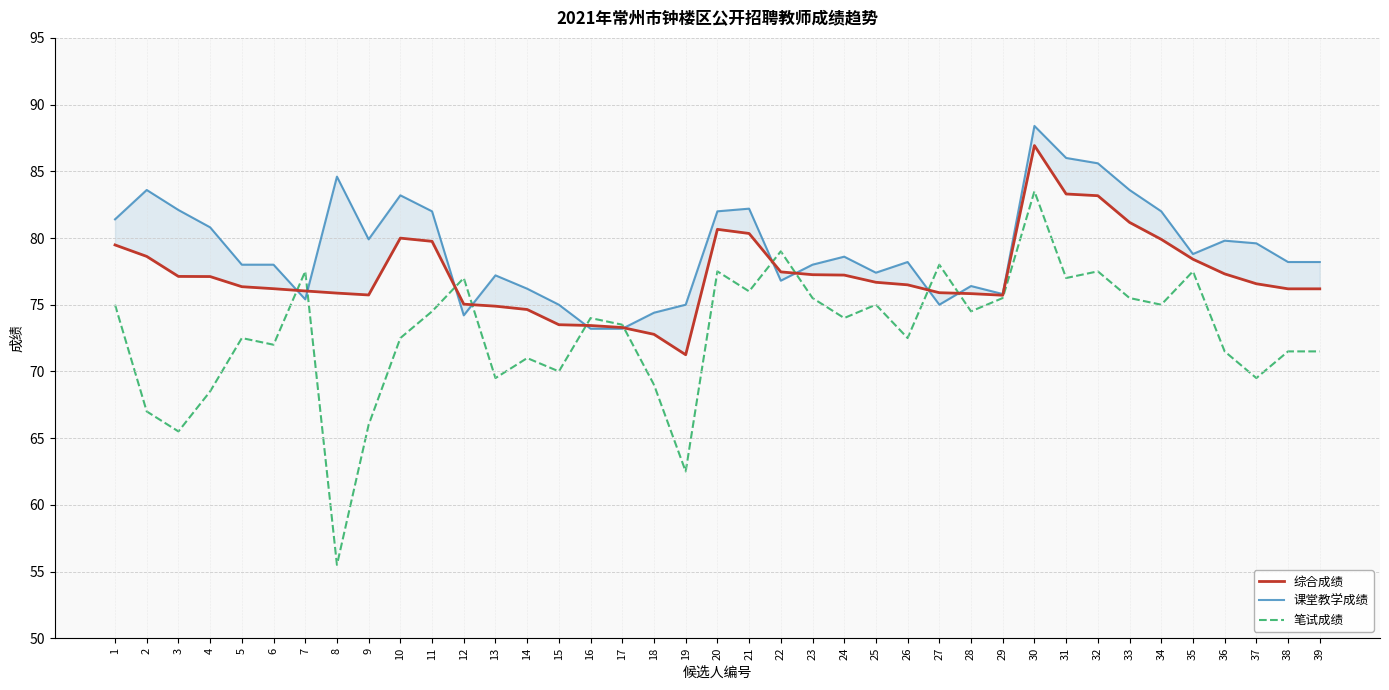

What value does the 课堂教学成绩 series have at 28?

76.4